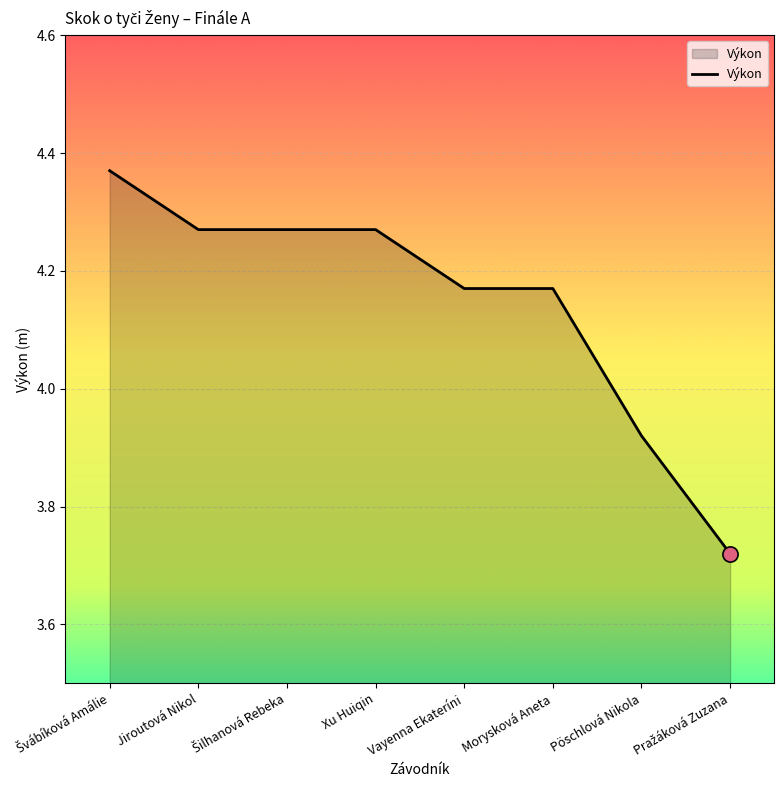

Approximately how many times larger is the value at Jiroutová Nikol compared to Pöschlová Nikola?

1.1